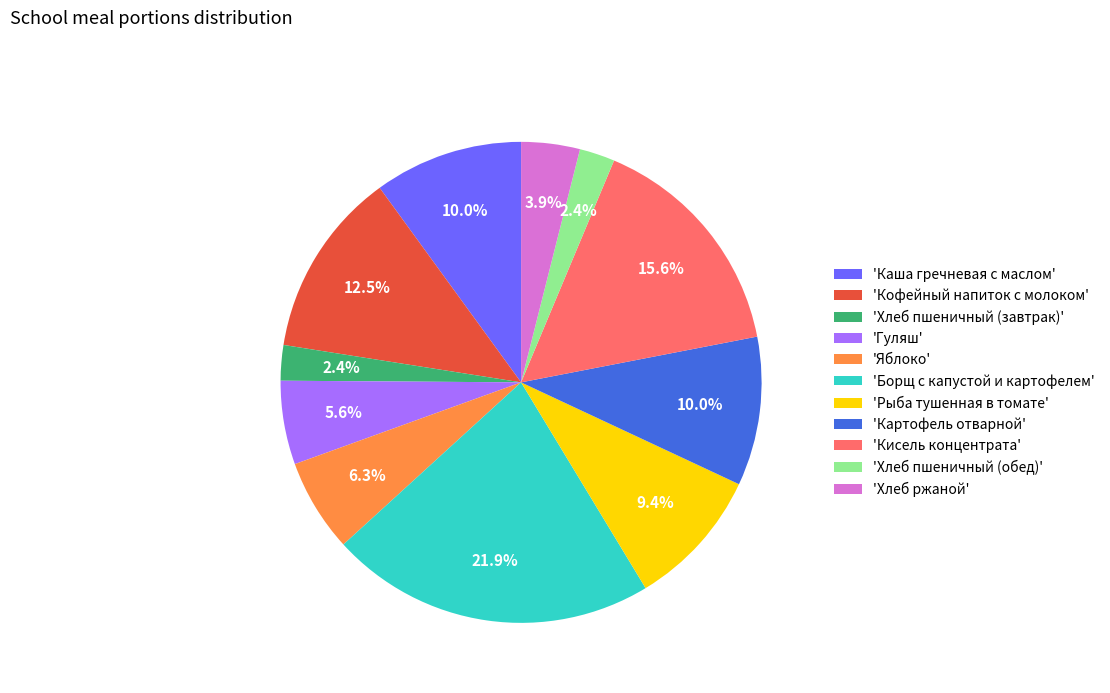

What percentage is NOT represented by 'Хлеб пшеничный (завтрак)'?

97.6%